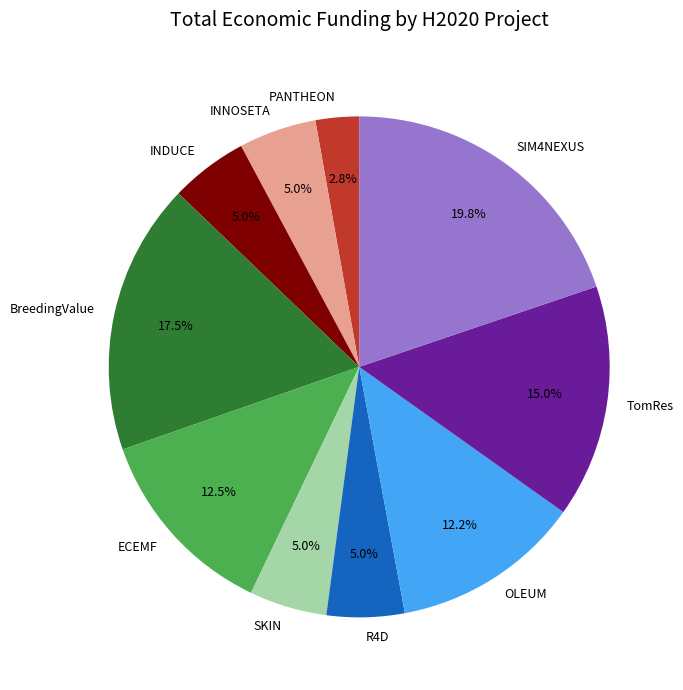

What portion of the pie excludes TomRes?

85.0%